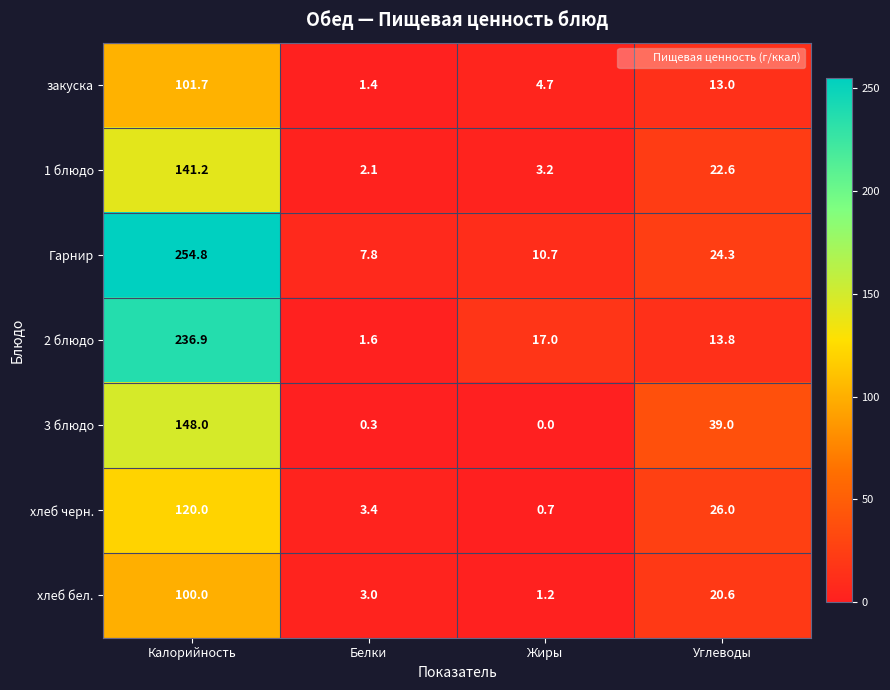

Rank the series at Калорийность from highest to lowest value.

Гарнир, 2 блюдо, 3 блюдо, 1 блюдо, хлеб черн., закуска, хлеб бел.